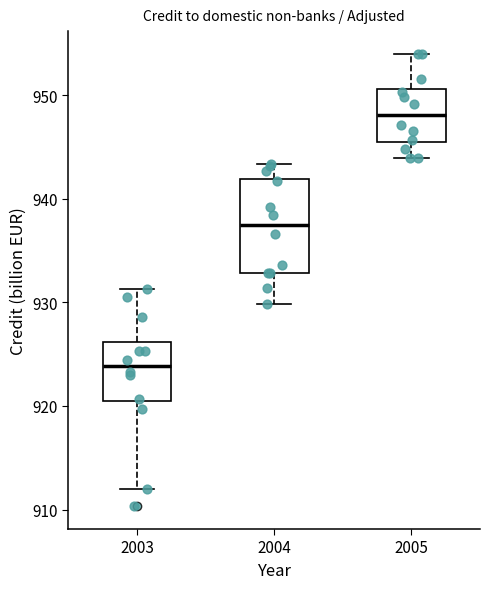

Reading left to right, read every box against the y-axis: the position of its median line, the range the box covers, and the ends of its whiskers. The values are not printed on the chart, so give them approximately, as read against the axis.

2003: median 924, box 920 to 926, whiskers 912 to 931
2004: median 938, box 933 to 942, whiskers 930 to 943
2005: median 948, box 945 to 951, whiskers 944 to 954